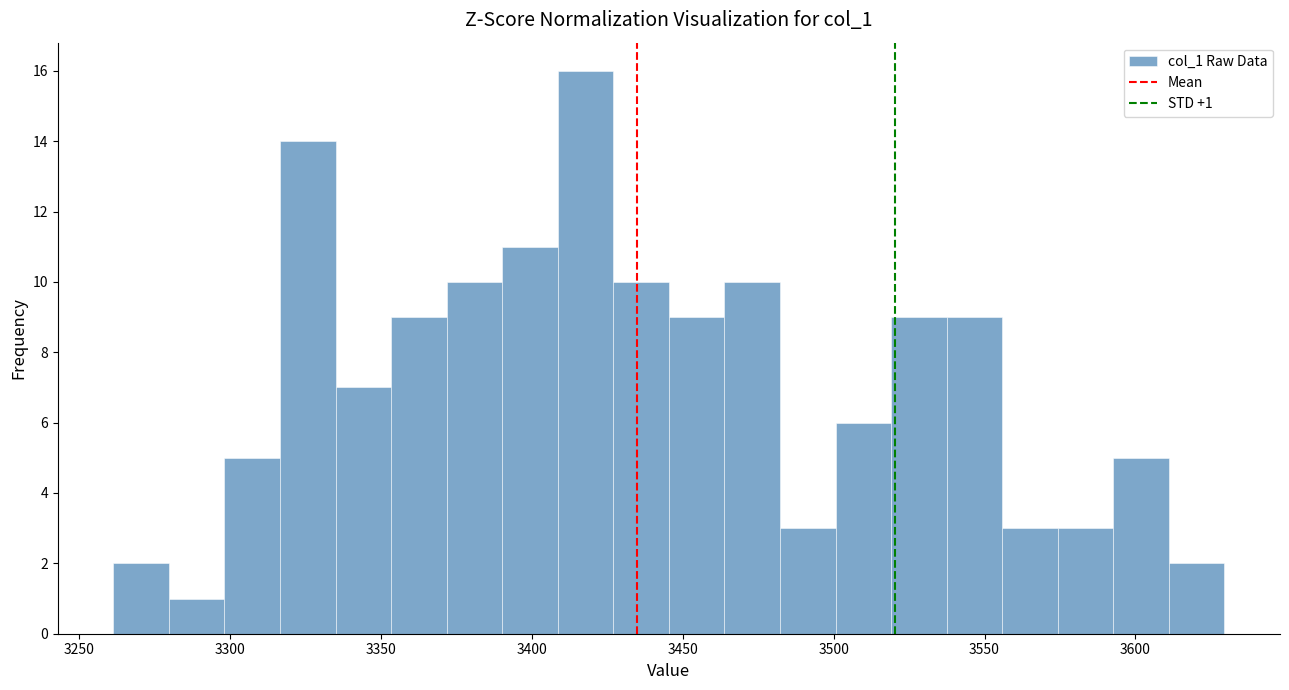

Read against the x-axis, roughly where is the centre of the tallest bar?

3420